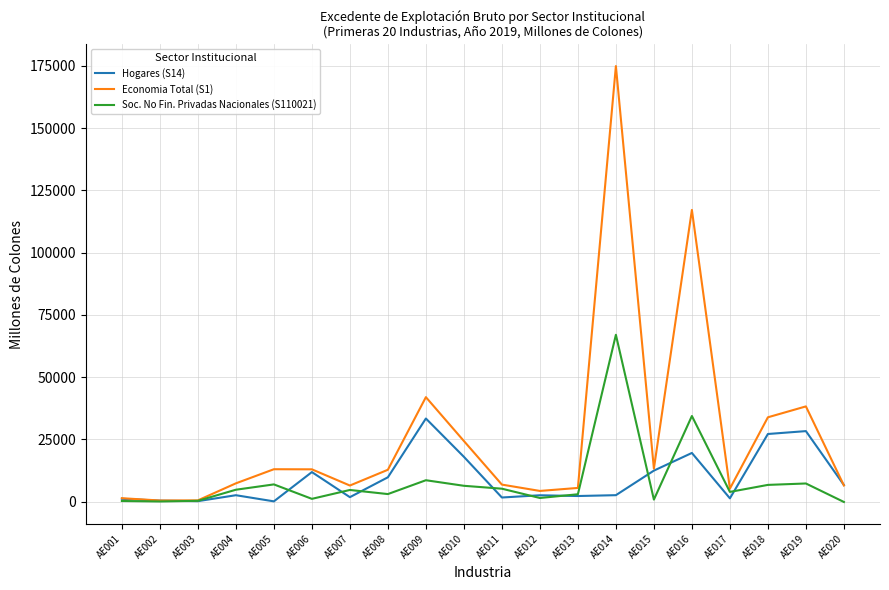

What is the maximum value for Hogares (S14)?

33363.6